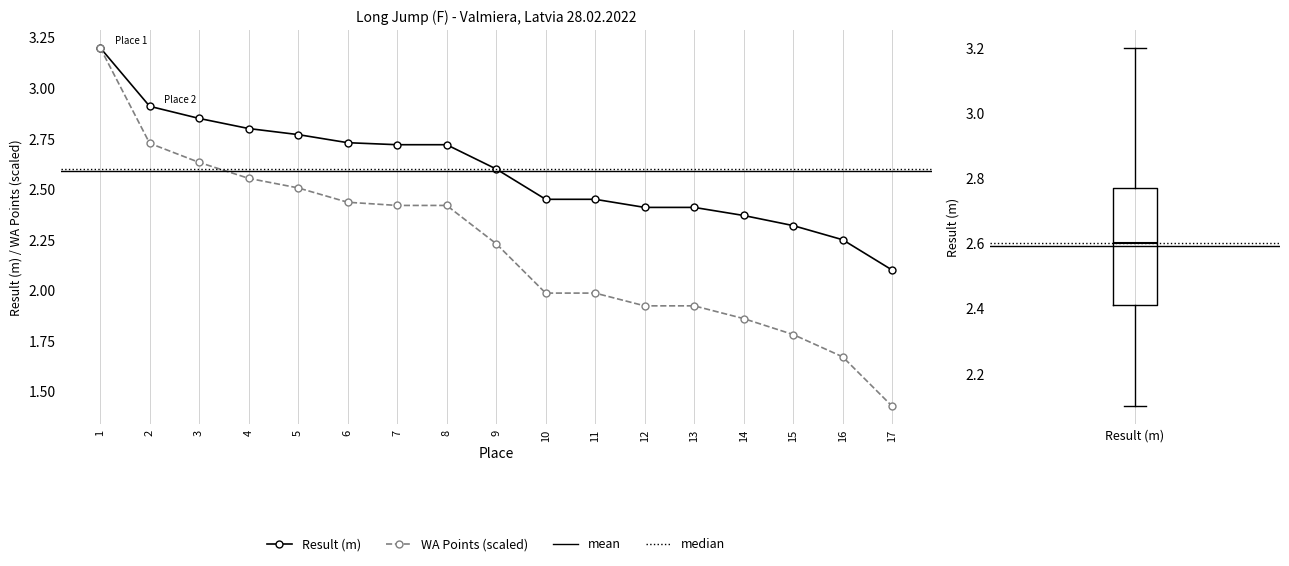

List the series in order of their peak value, highest first.

Result (m), WA Points